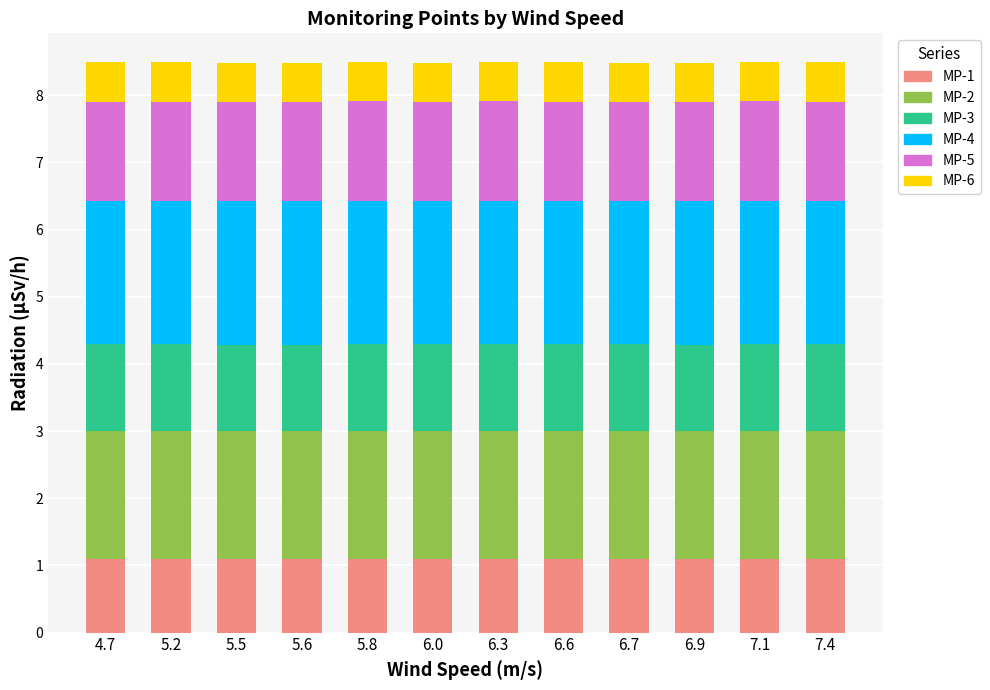

What is the sum of all MP-1 values?

13.1